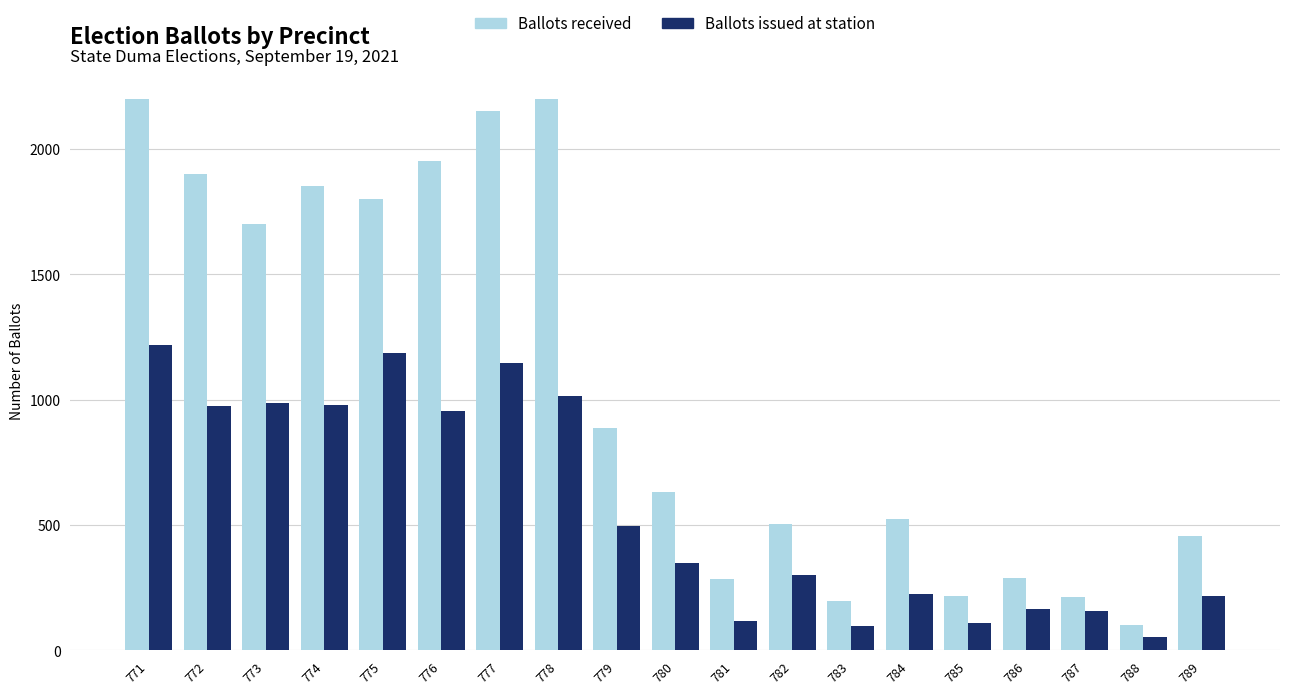

The Ballots received series shows 885 at 779. True or false?

True